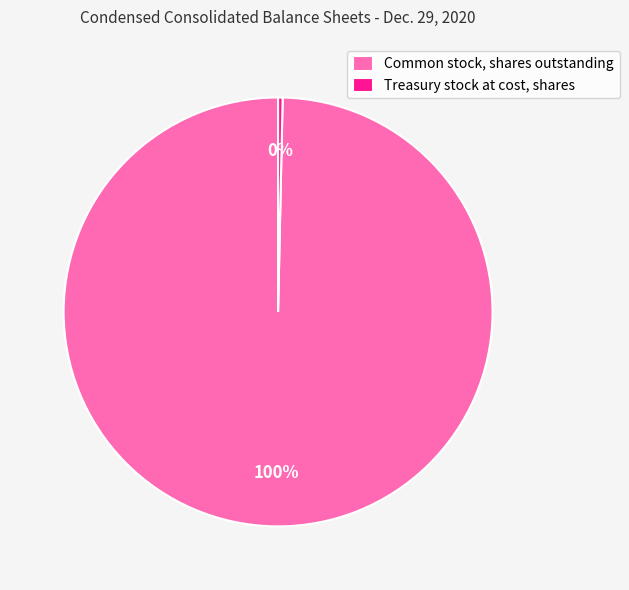

Is it true that Treasury stock at cost, shares is 0% of the pie?

True